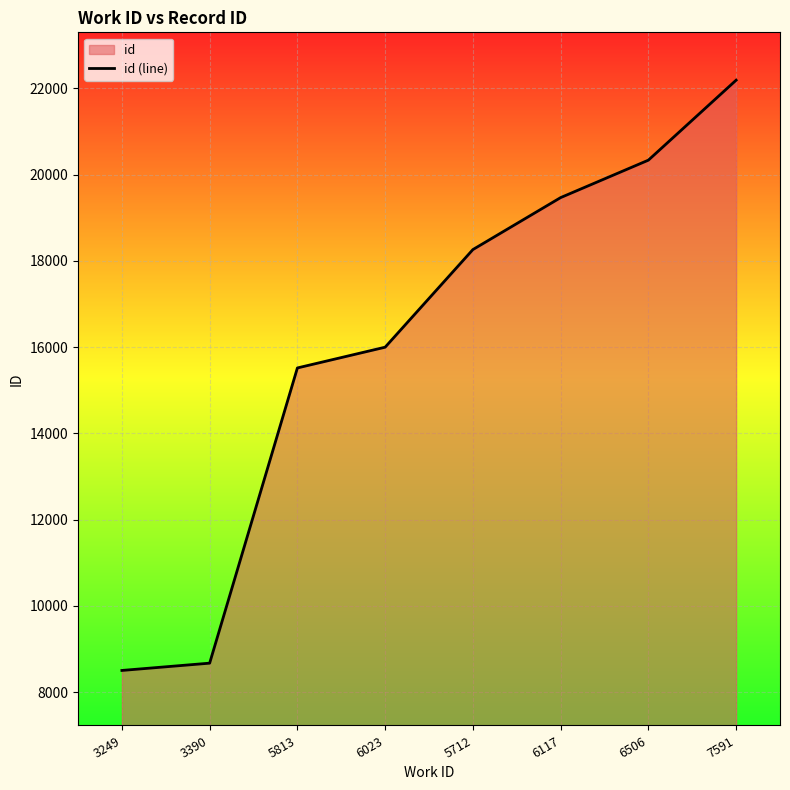

What is the value of the 7th point from the left?

20333